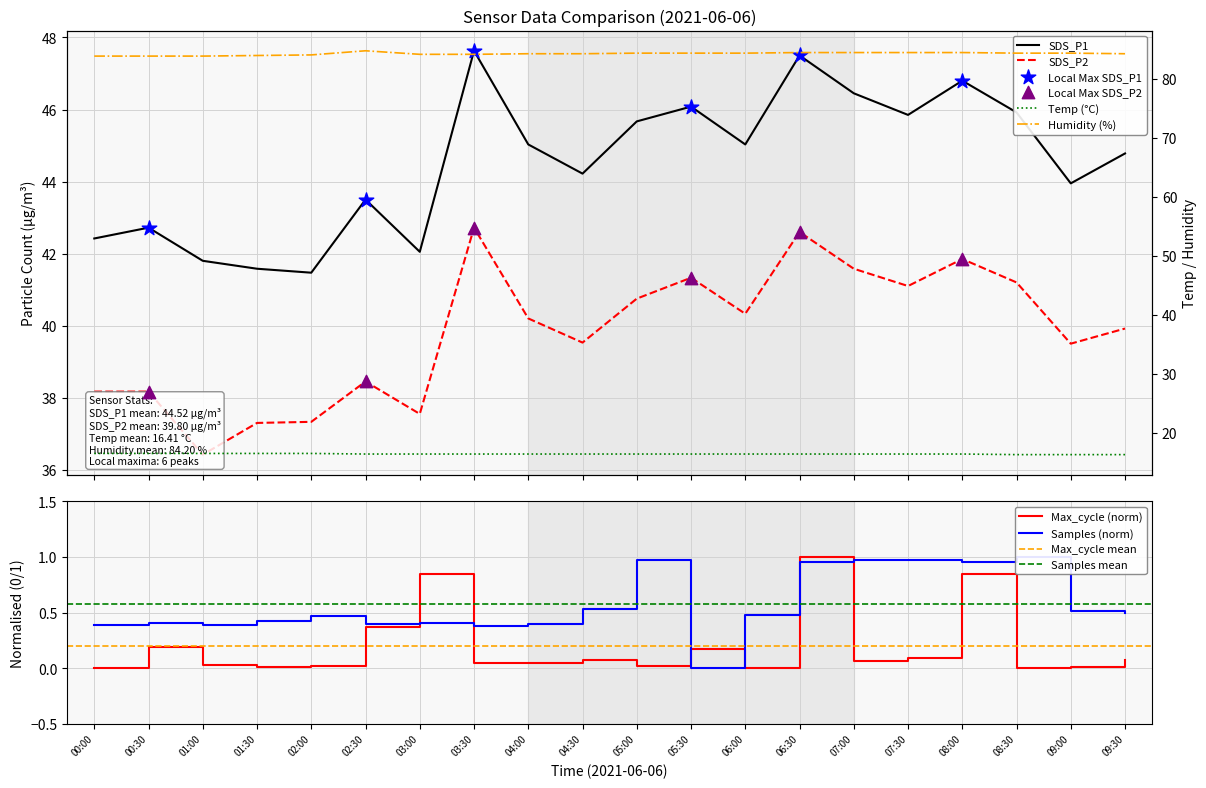

Which series reaches the maximum Y coordinate?

Humidity